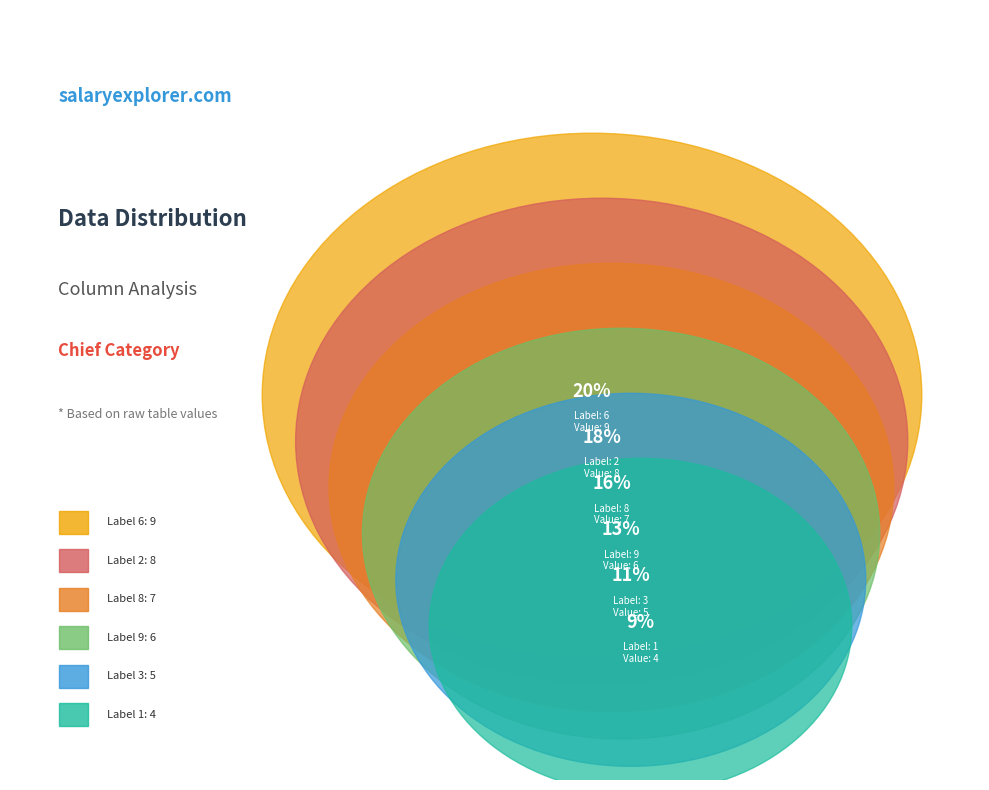

The 3 slice represents 1% of the pie. True or false?

False